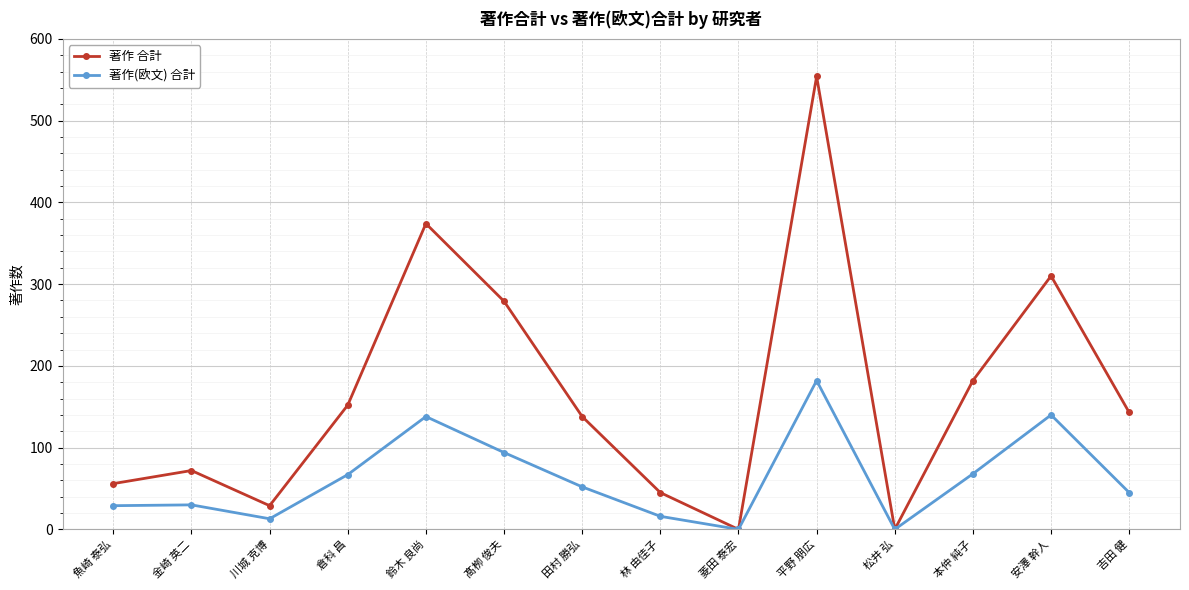

What value does the 著作 合計 series have at 髙栁 俊夫?

279